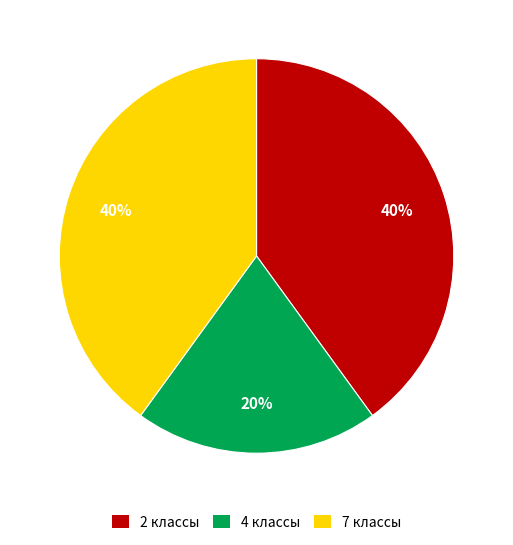

To the nearest percent, what is the difference between the largest and smallest slice percentages?

20%